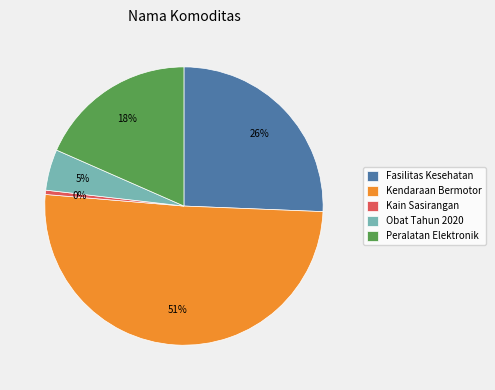

Do Kain Sasirangan and Kendaraan Bermotor together represent more than half of the pie?

Yes